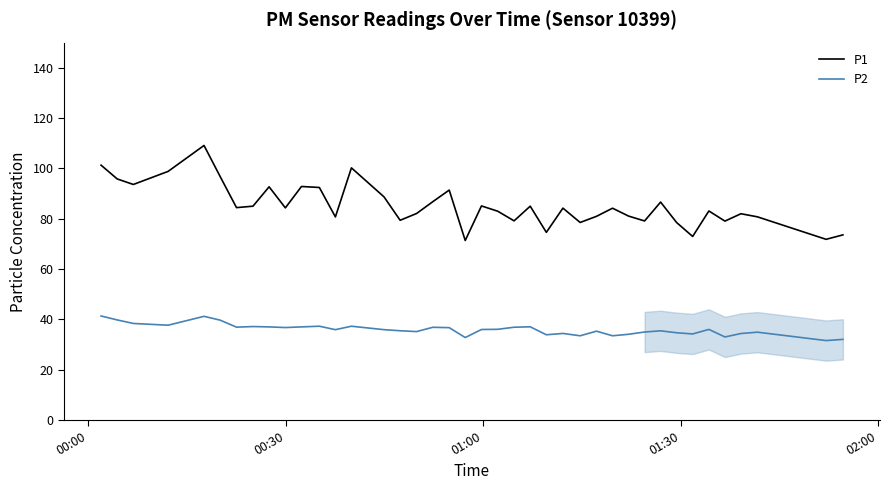

Which series has the largest total across all categories?

P1